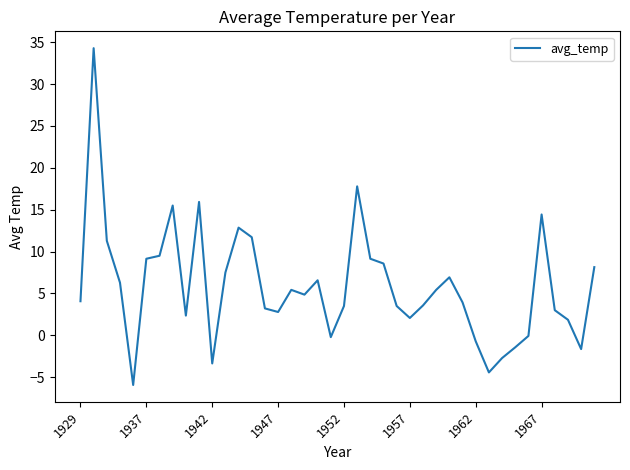

What is the greatest value displayed?

34.3